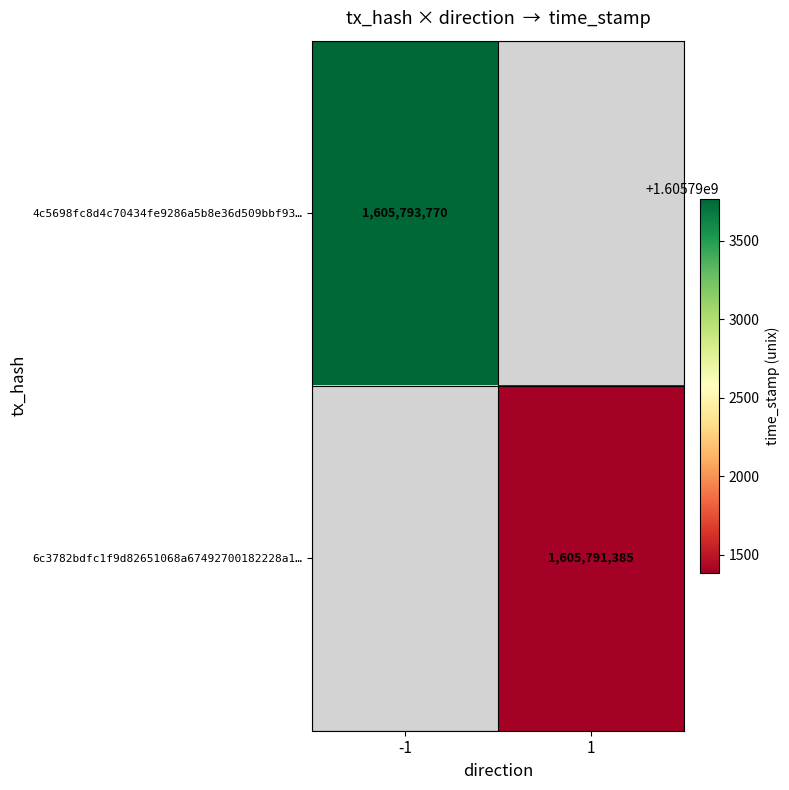

True or false: 6c3782bdfc1f9d82651068a67492700182228a1… has a value of 439158884 at 1.

False